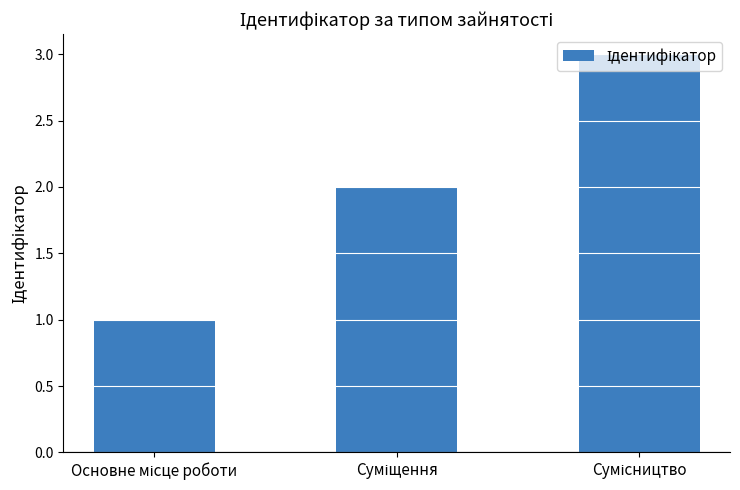

What is the sum of all values?

6